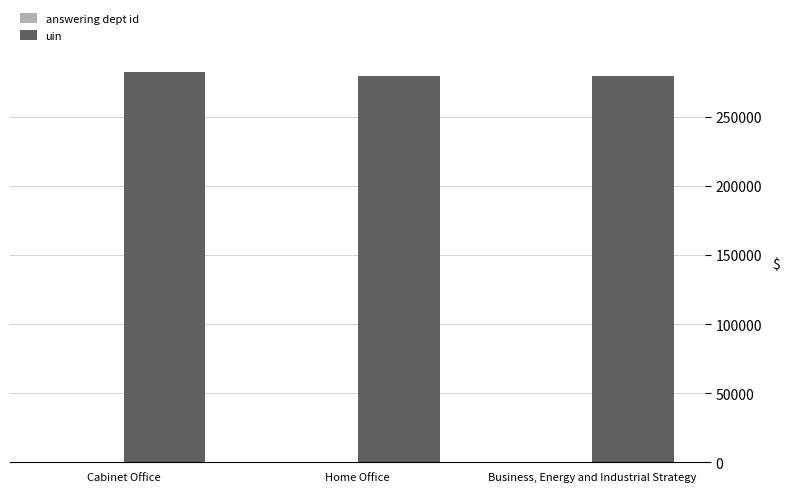

At which label does uin first exceed 279452?

Cabinet Office